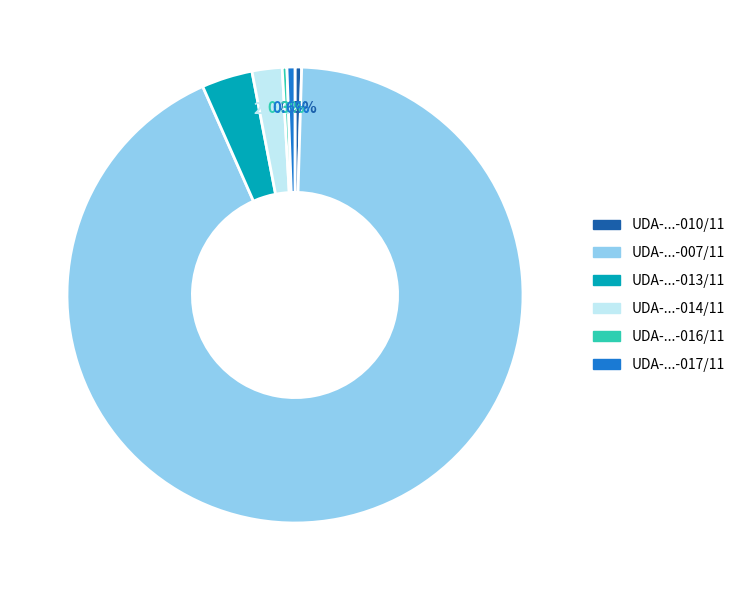

Does any single category account for the majority?

Yes